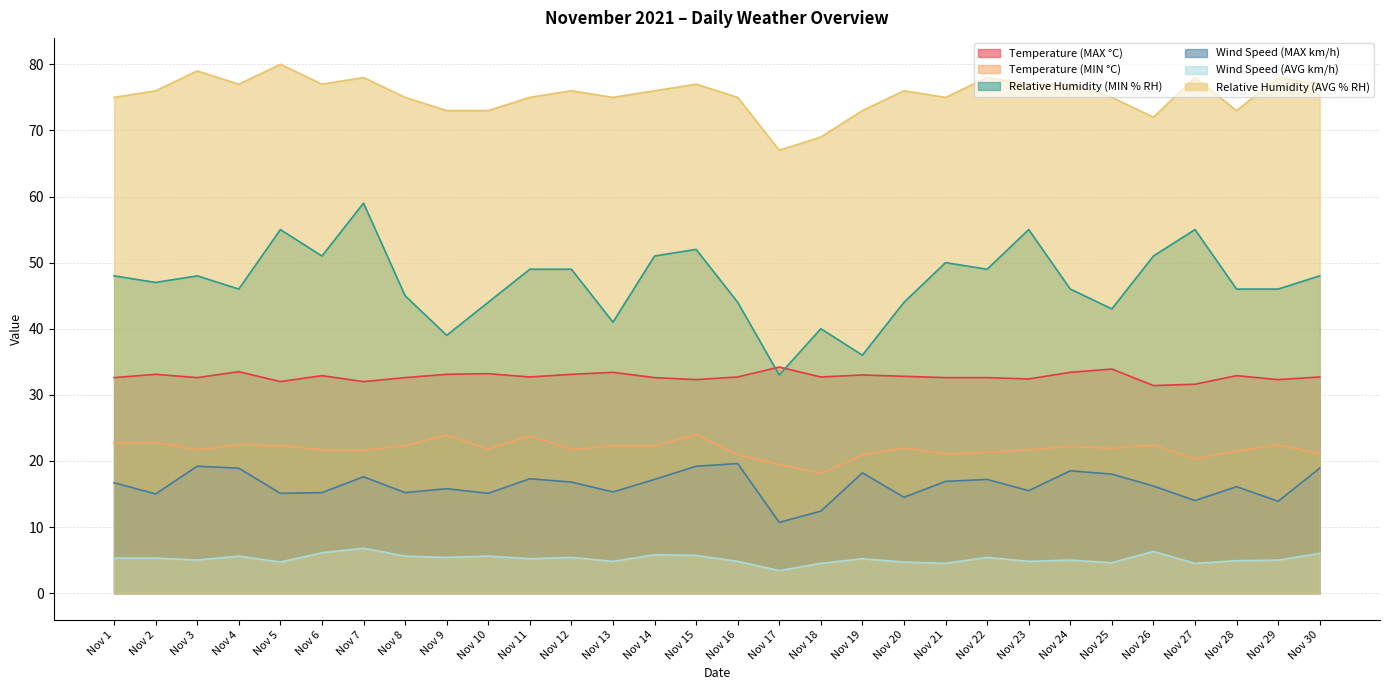

At which category does Wind Speed (MAX km/h) reach its first local valley?

Nov 2